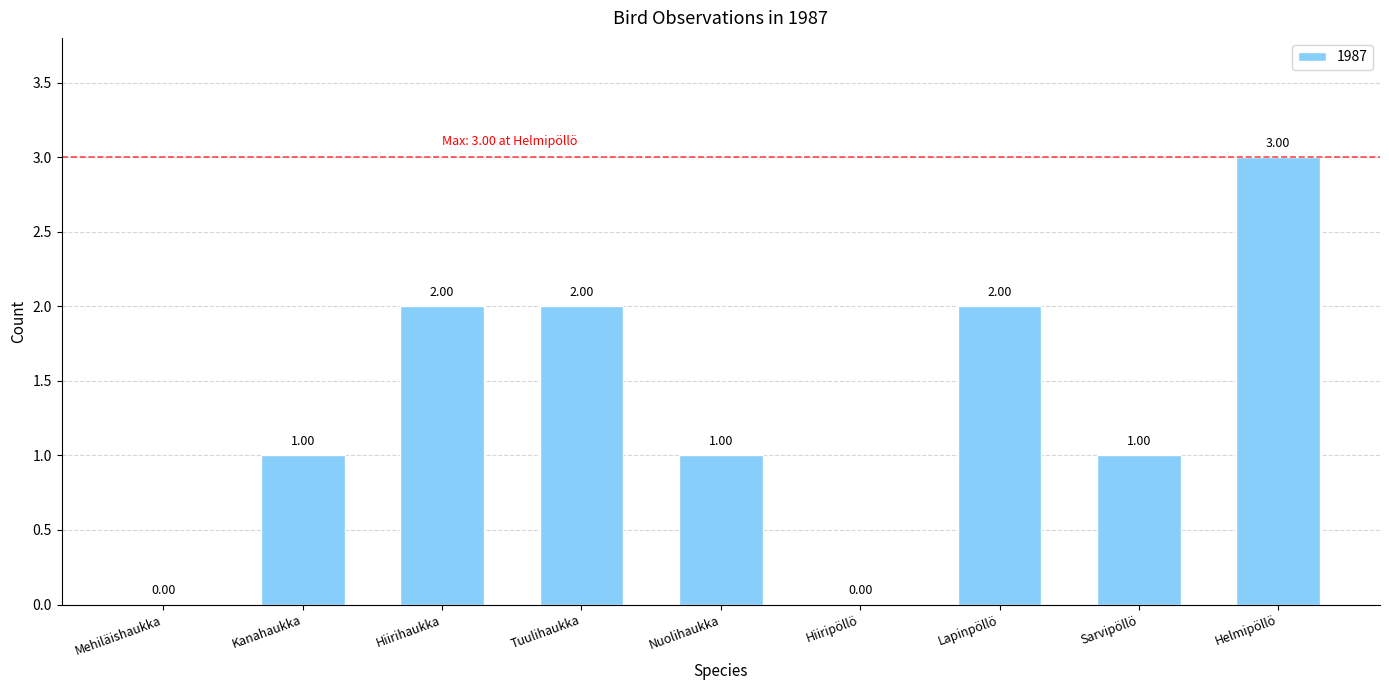

What is the sum of all values?

12